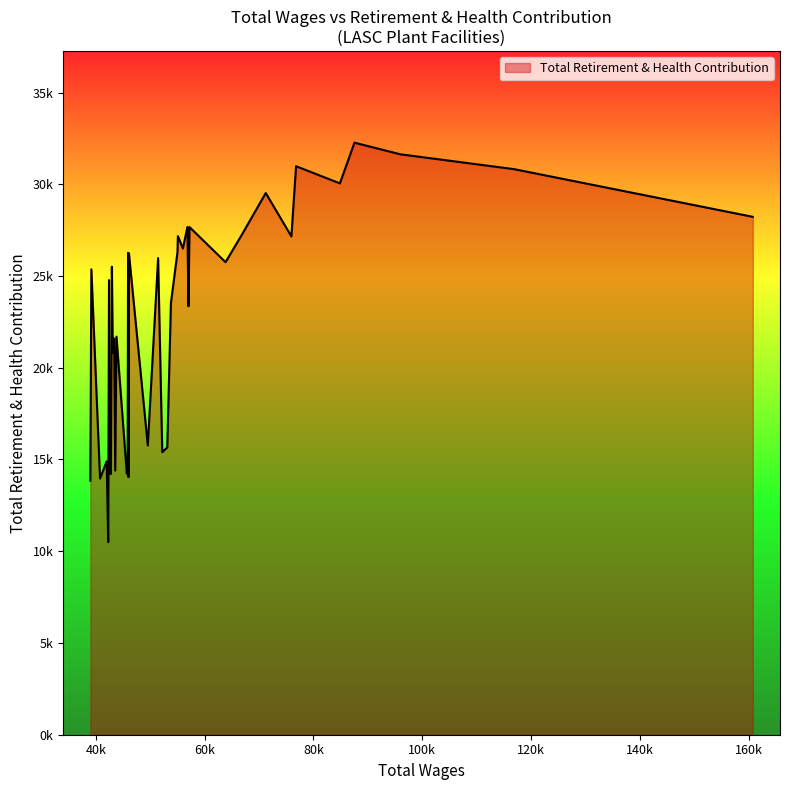

Rank the categories by value from highest to lowest.

3, 2, 5, 1, 4, 7, 0, 12, 10, 8, 14, 6, 13, 15, 23, 21, 19, 9, 30, 38, 34, 16, 11, 26, 28, 29, 20, 17, 18, 36, 24, 27, 32, 33, 25, 31, 22, 37, 39, 35